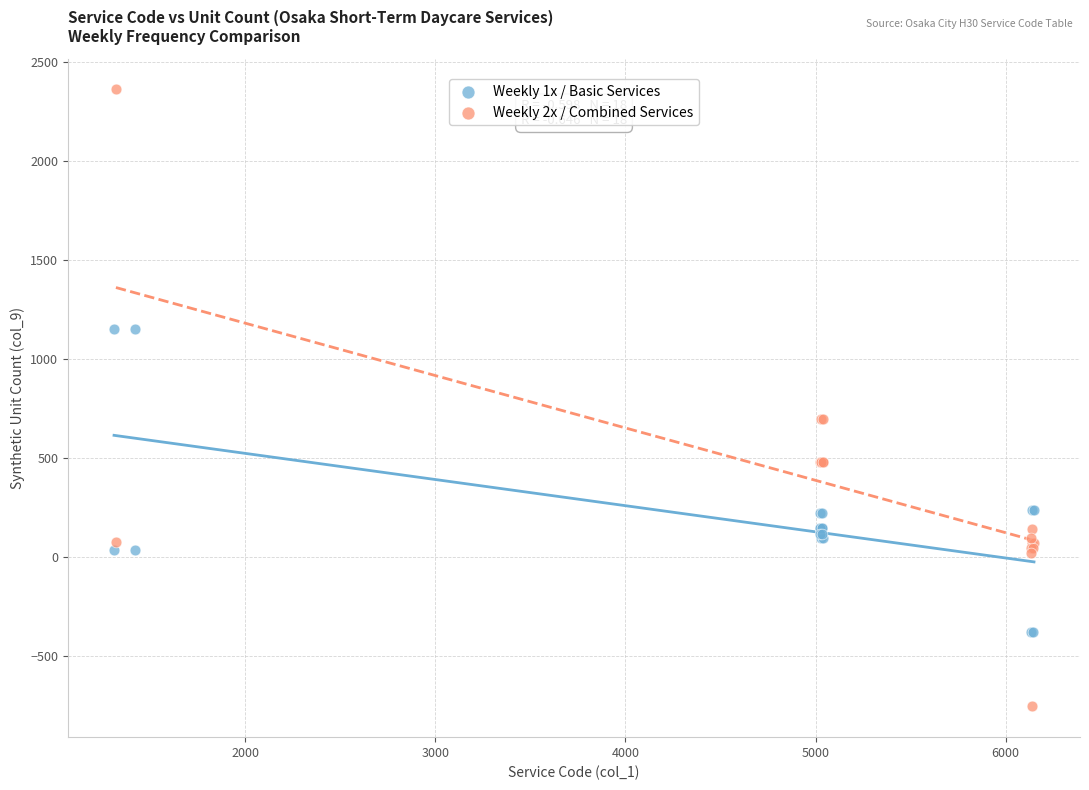

Which series has the largest Y range (max minus min)?

Weekly 2x / Combined Services